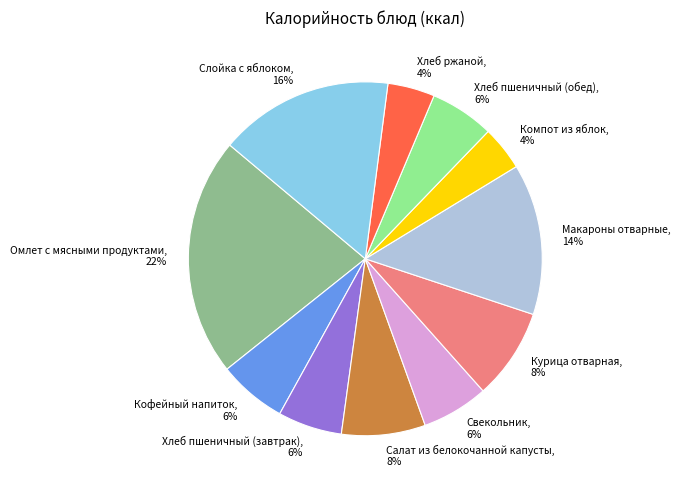

The Хлеб пшеничный (обед), 6% slice represents 1% of the pie. True or false?

False